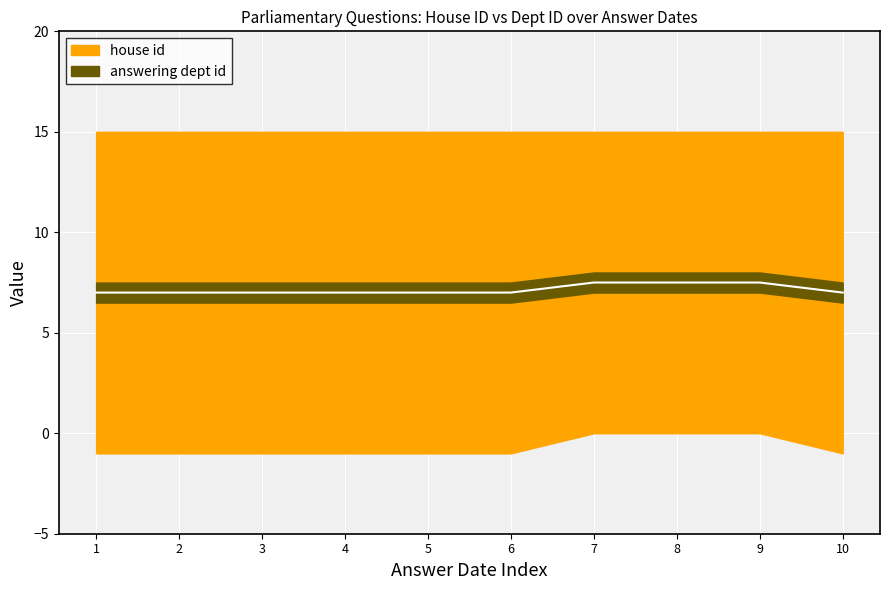

True or false: the data has more than 1 interior local peaks.

False